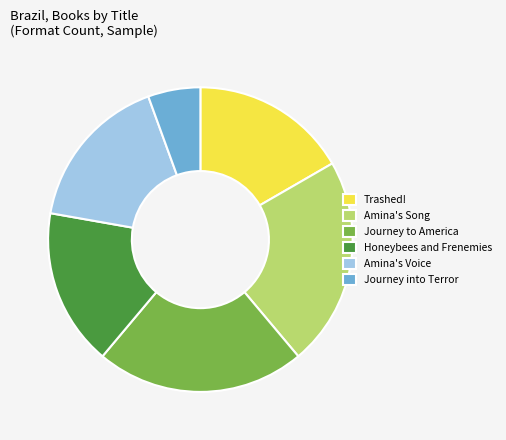

Between Journey to America and Journey into Terror, which is larger?

Journey to America